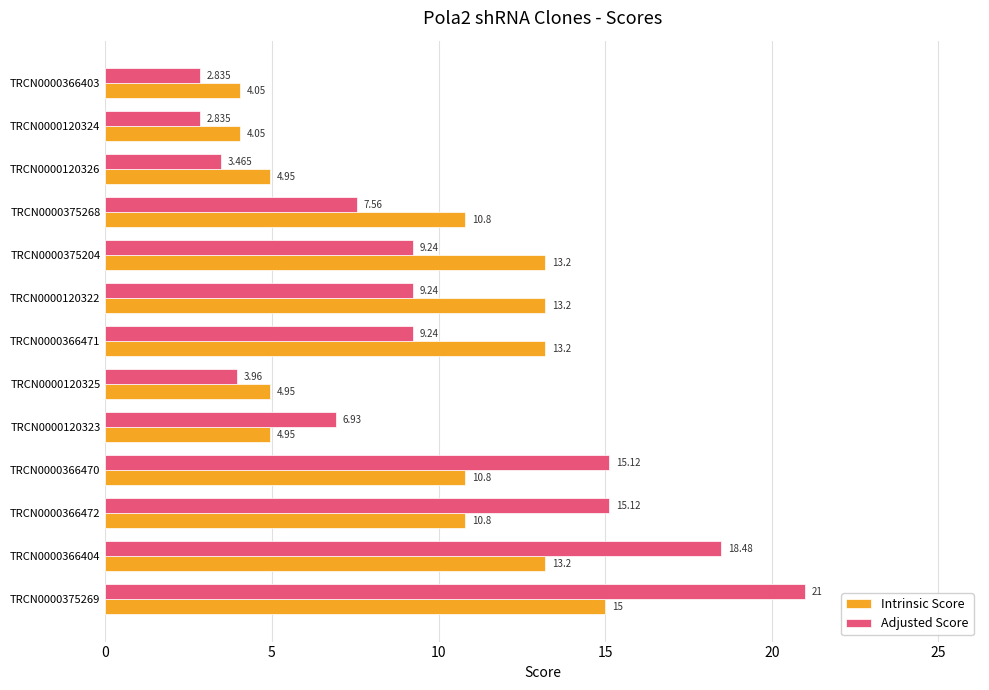

Which series has the largest total across all categories?

Adjusted Score